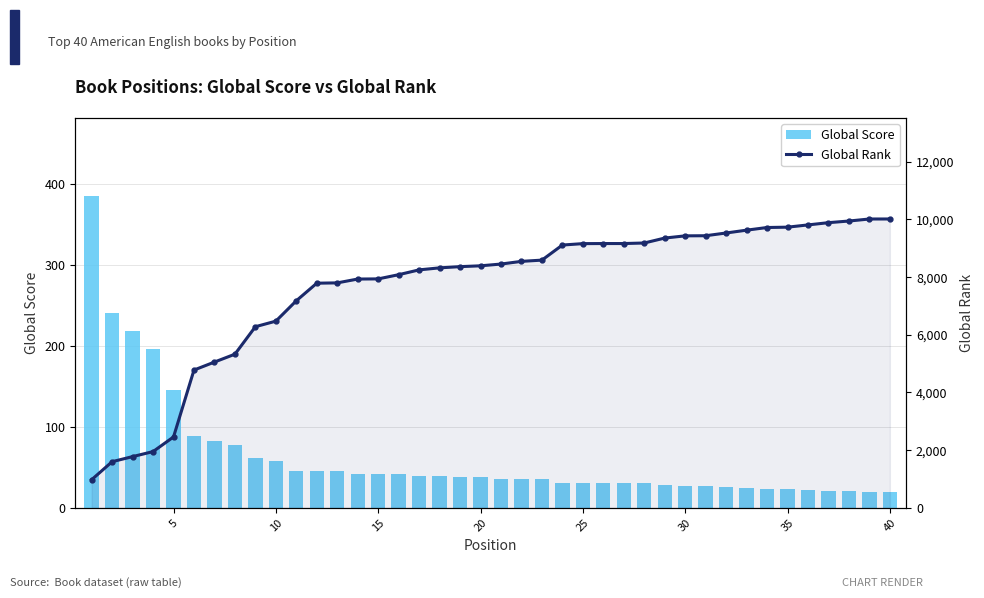

Is the value of Global Score at 35 greater than the value of Global Rank at 5?

No